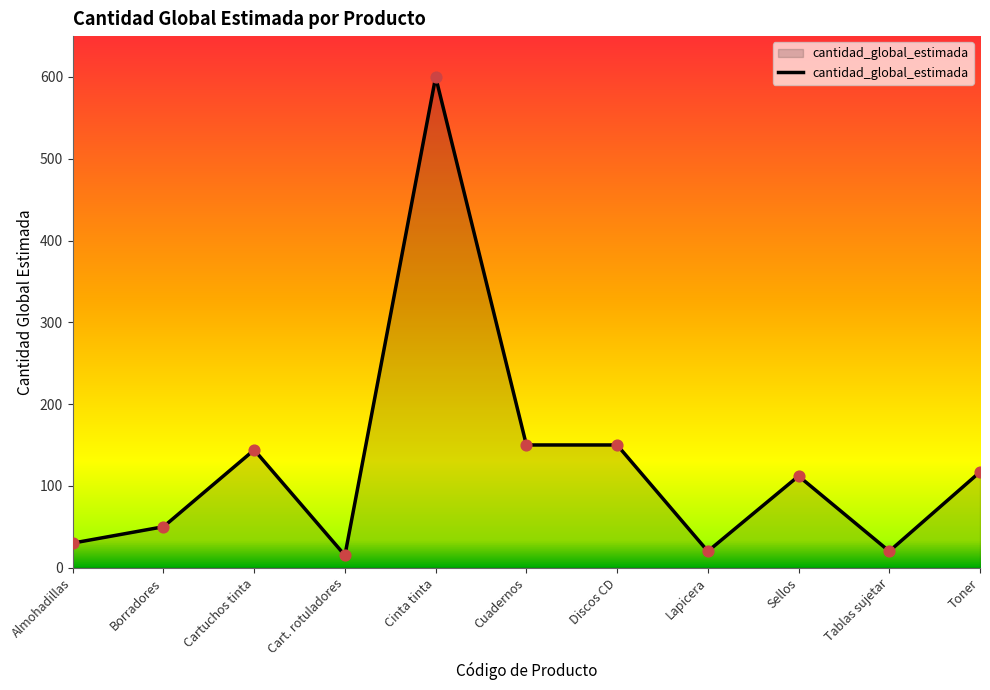

What is the ratio of the value at Borradores to the value at Almohadillas?

1.7